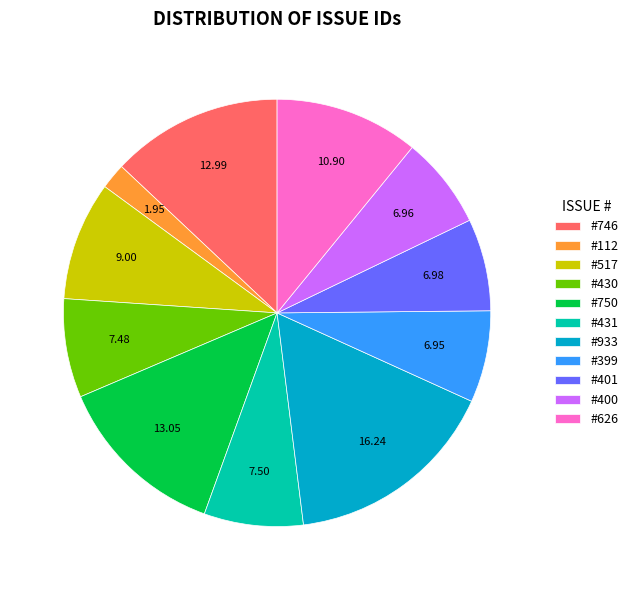

Does #112 account for over 50% of the chart?

No